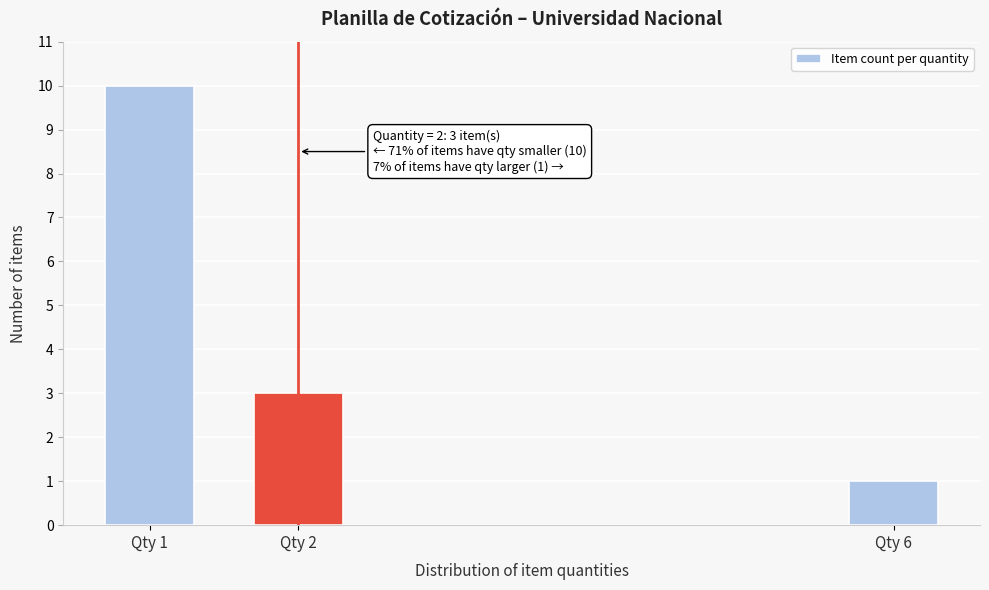

Reading left to right, transcribe all the data shown in this chart.

Qty 1=10	Qty 2=3	Qty 6=1